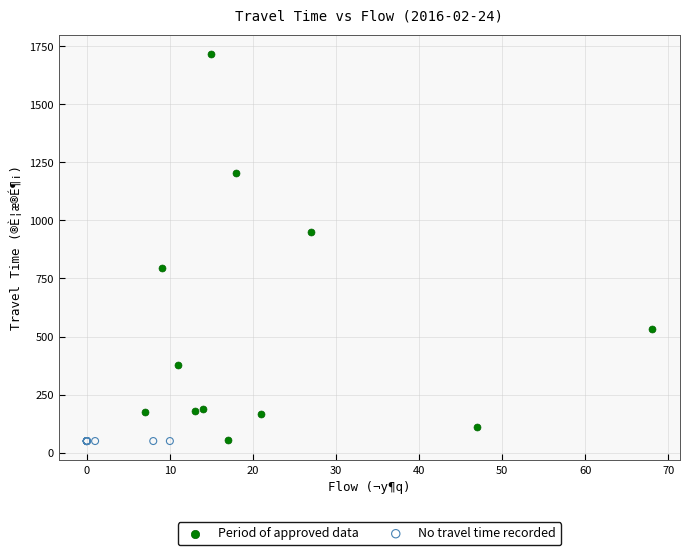

Which series reaches the maximum Y coordinate?

Period of approved data